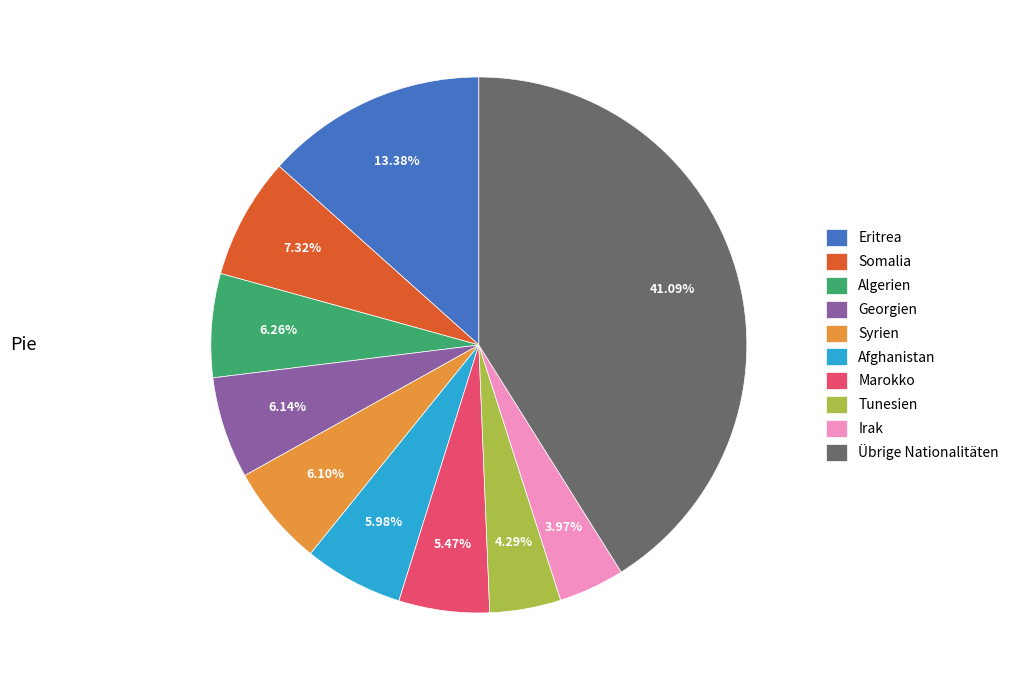

What percentage do Somalia and Algerien together represent?

13.6%